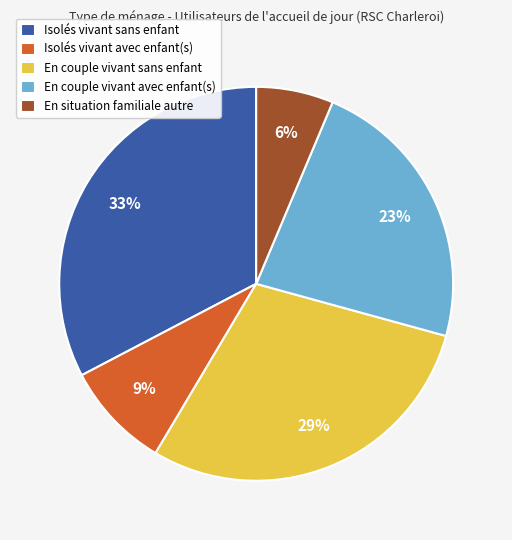

Is the sum of Isolés vivant avec enfant(s) and Isolés vivant sans enfant greater than half?

No